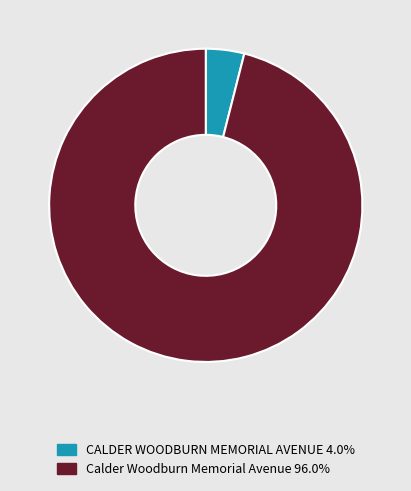

Is CALDER WOODBURN MEMORIAL AVENUE 4.0% the majority of the pie?

No